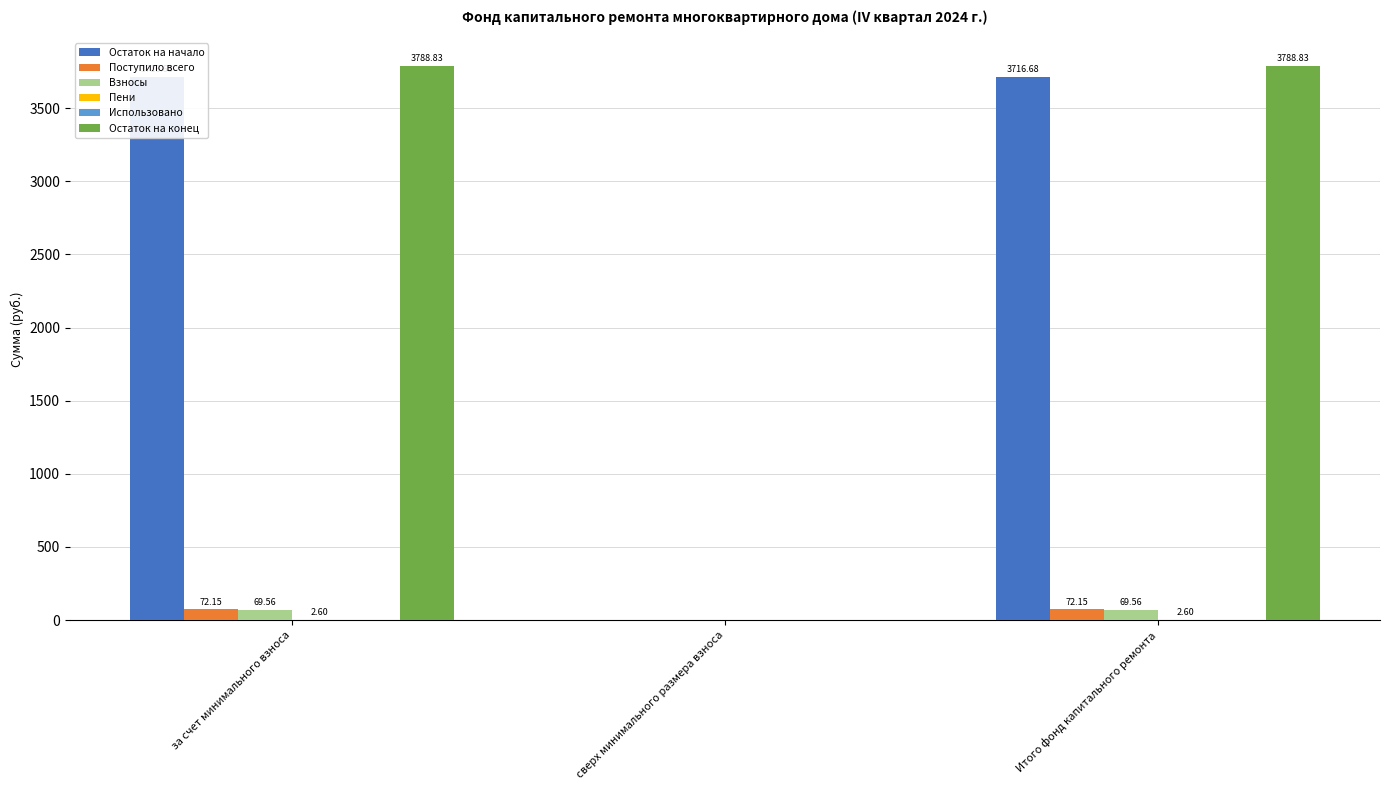

What is the label of the 1st bar from the left?

за счет минимального взноса